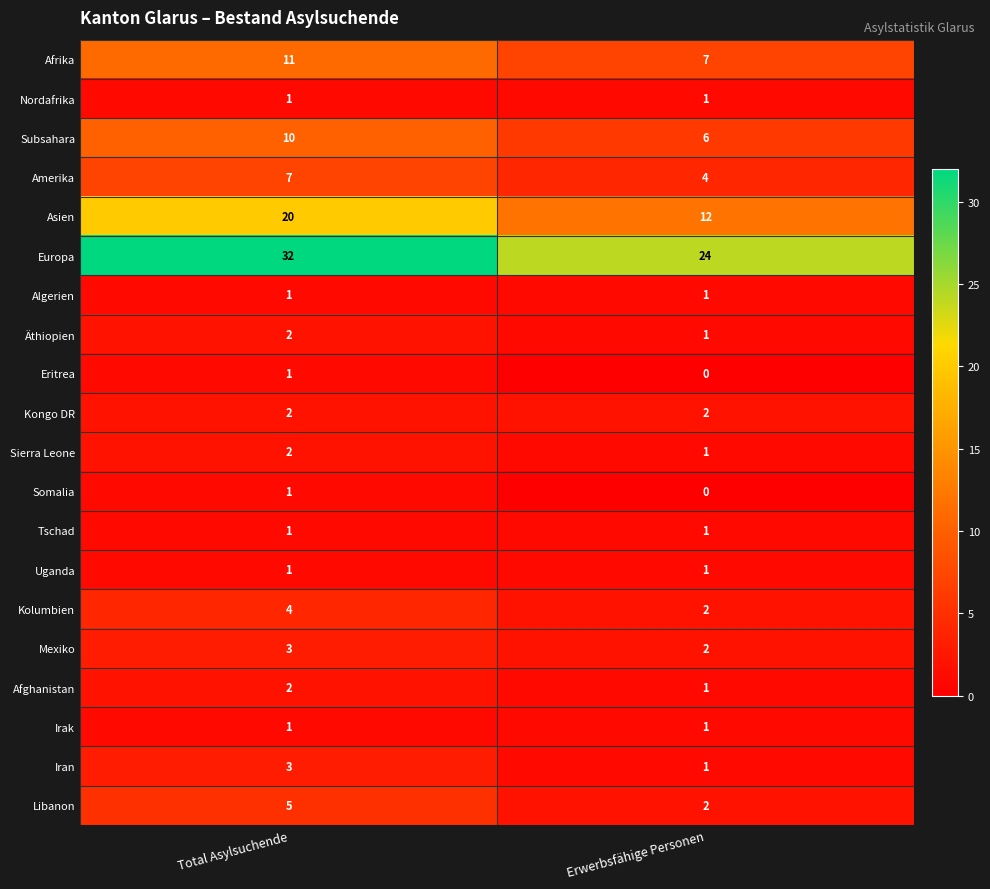

Rank the categories by Äthiopien value from highest to lowest.

Total Asylsuchende, Erwerbsfähige Personen